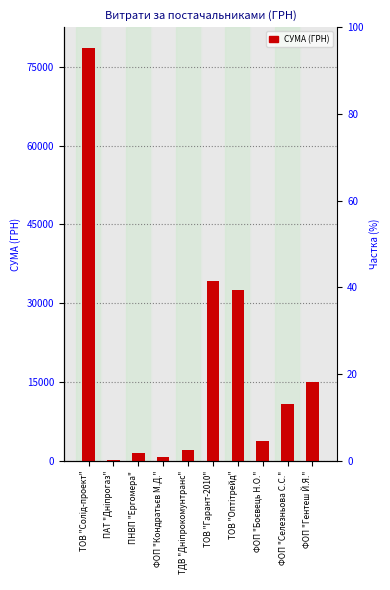

Which has a higher value, ПНВП "Ергомера" or ФОП "Гентеш Й.Я."?

ФОП "Гентеш Й.Я."